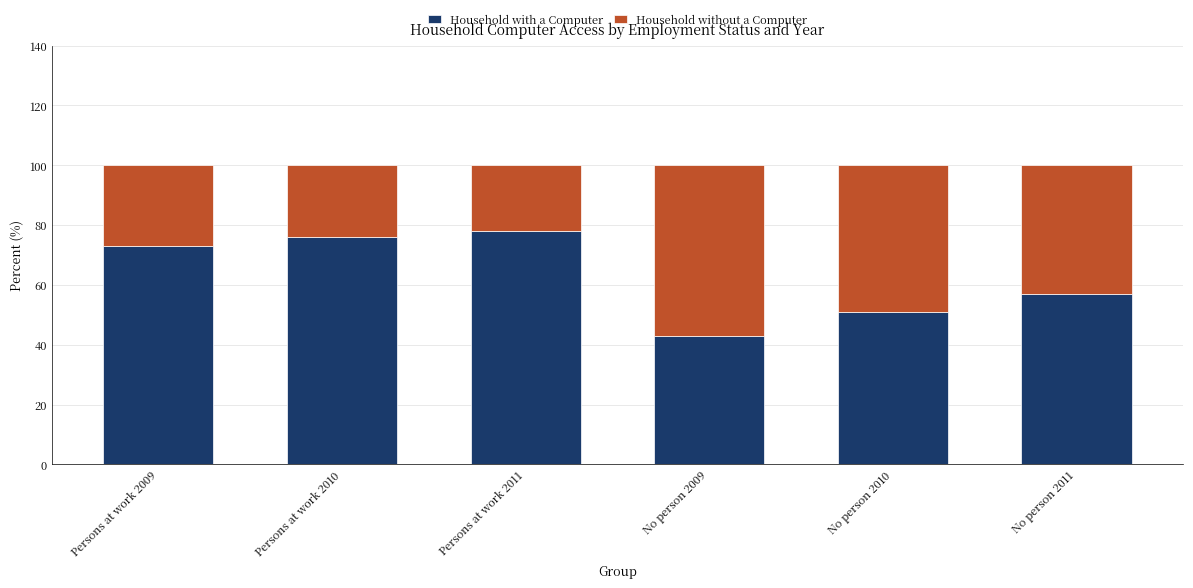

Reading left to right, list the values for the Household with a Computer series.

Persons at work 2009=73	Persons at work 2010=76	Persons at work 2011=78	No person 2009=43	No person 2010=51	No person 2011=57